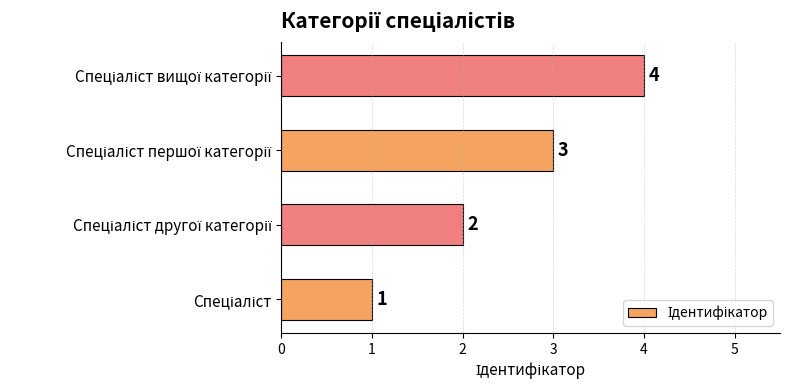

How many data points are less than 3?

2